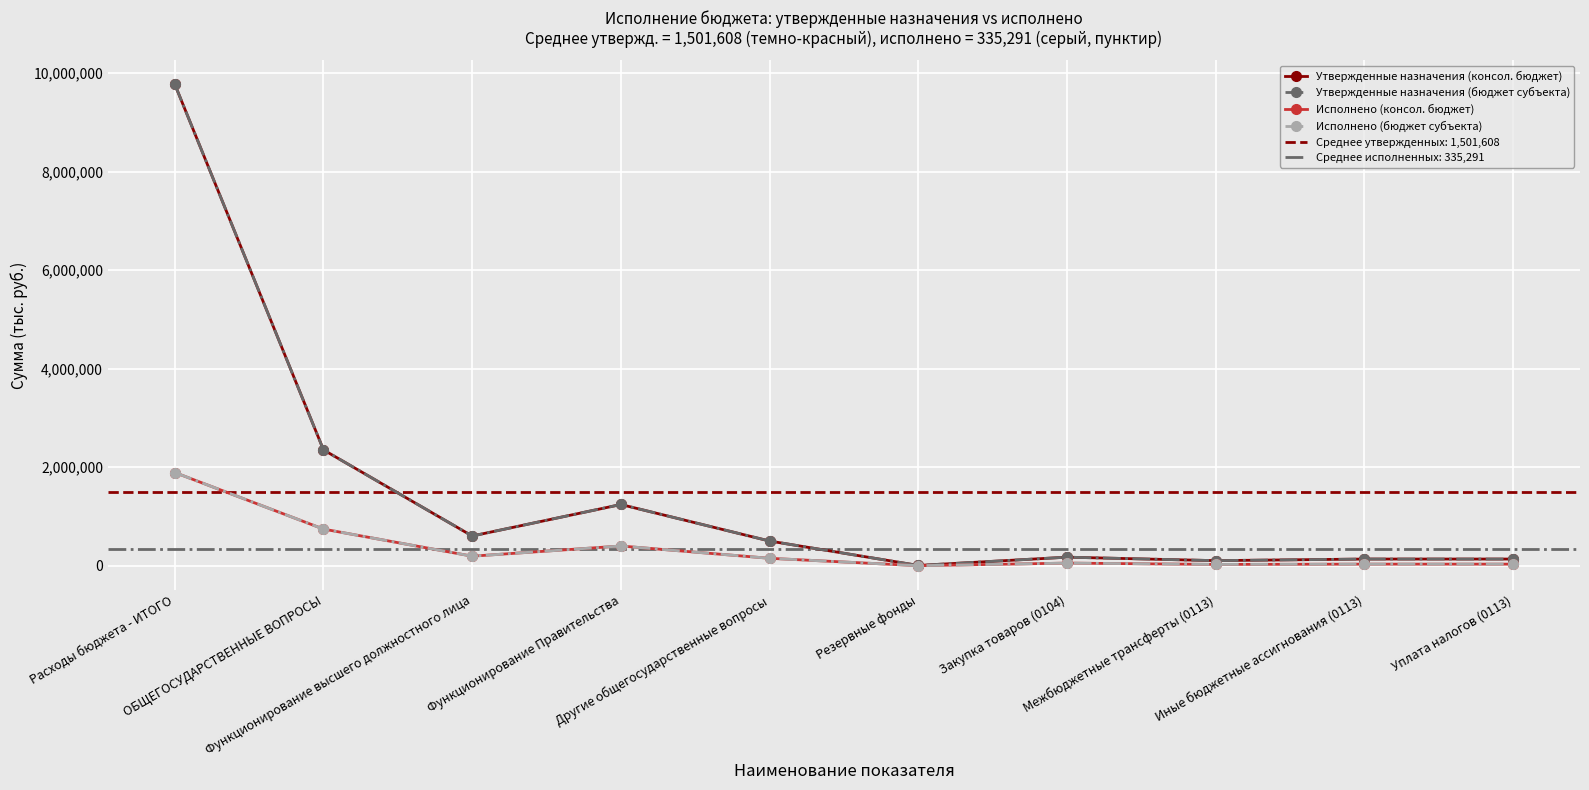

How many lines are shown in the chart?

4